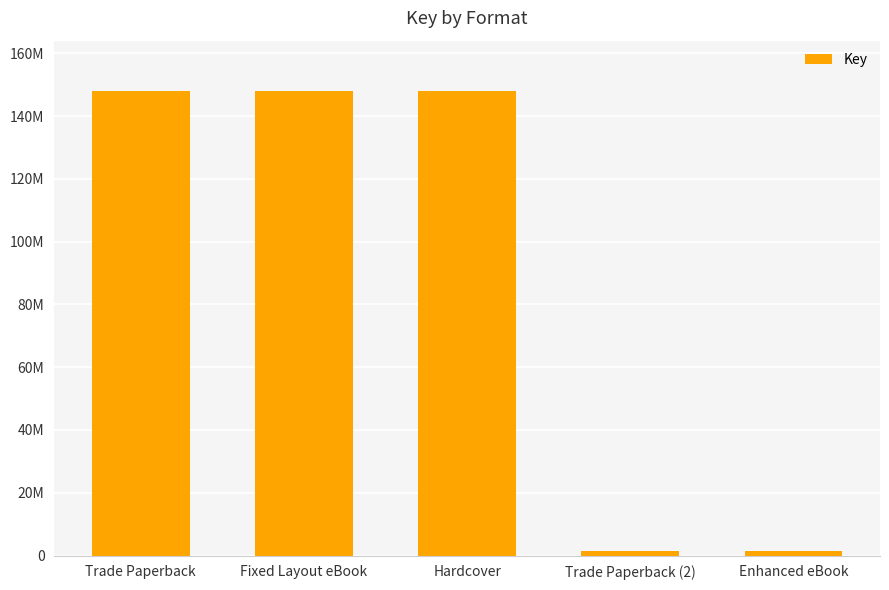

What is the difference between the values at Trade Paperback and Enhanced eBook?

146455152